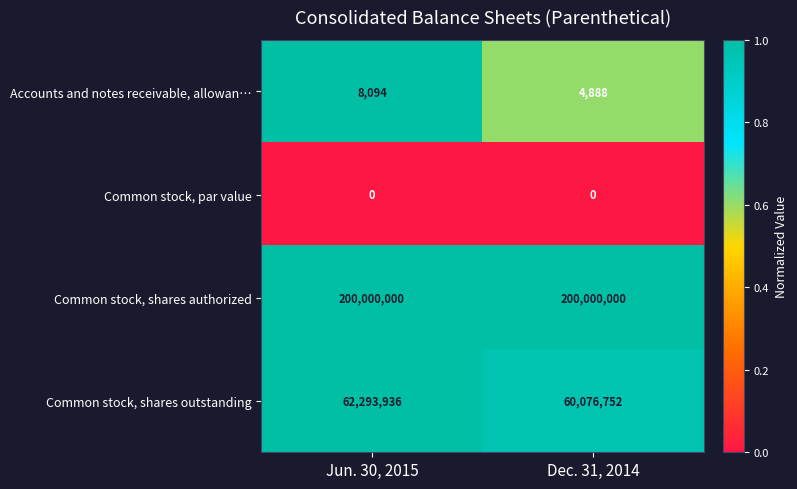

Between Jun. 30, 2015 and Dec. 31, 2014, which series saw the biggest shift?

Common stock, shares outstanding